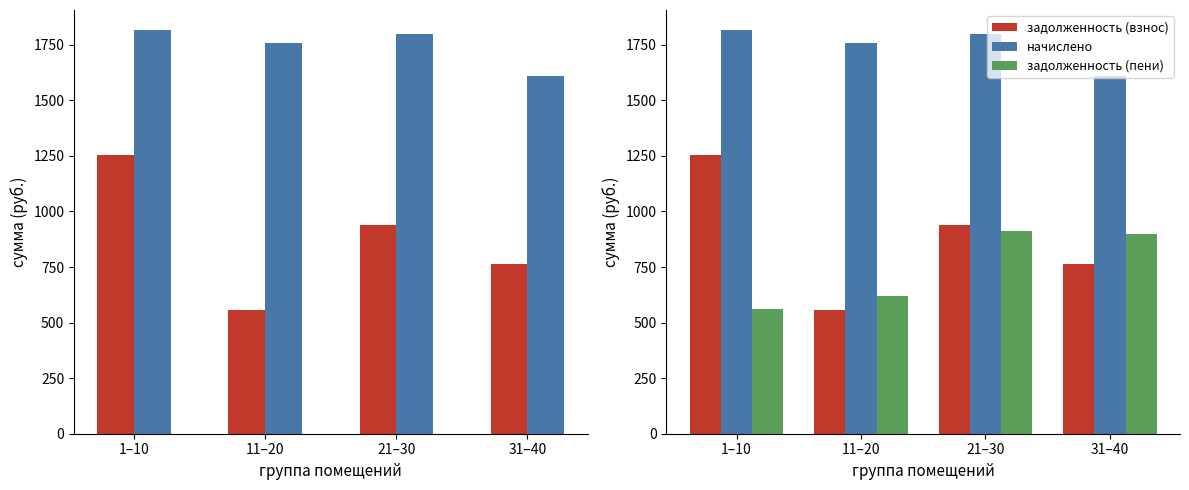

At which label does начислено reach its minimum?

31–40